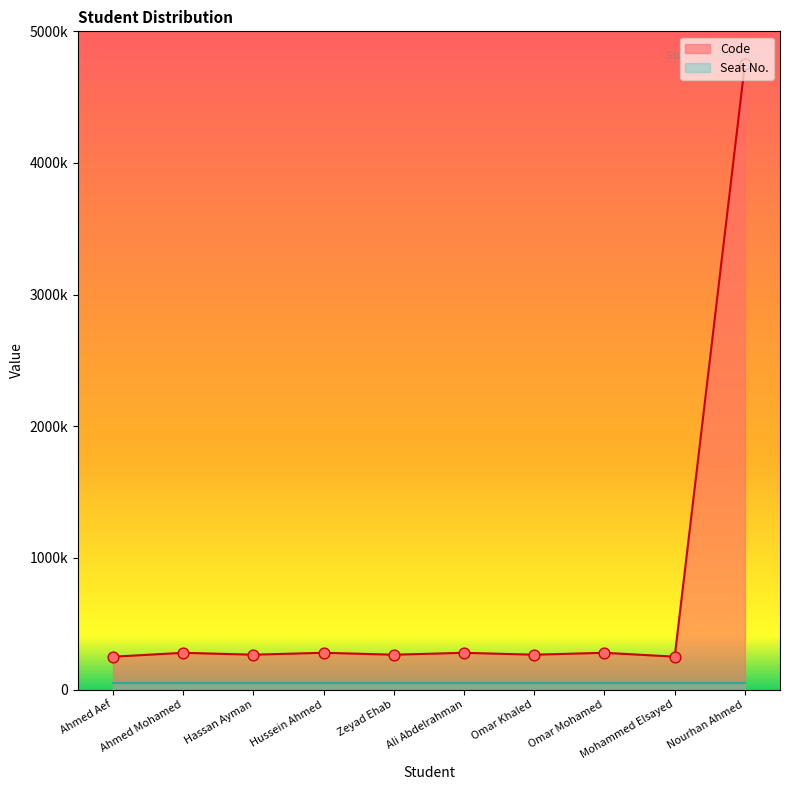

Between Nourhan Ahmed and Hussein Ahmed, which is larger?

Nourhan Ahmed